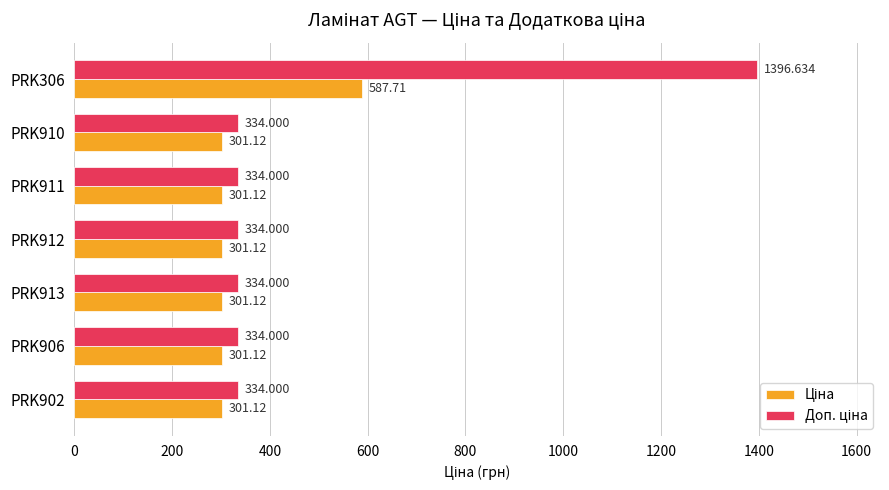

What is the sum of all Ціна values?

2394.4